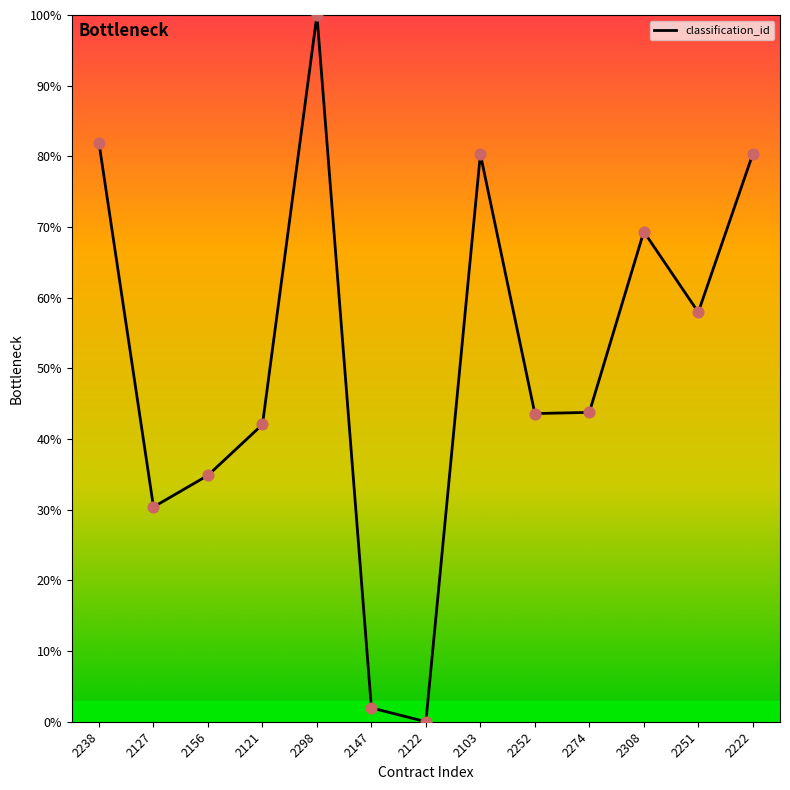

What is the change in value from 2238 to 2127?

-51.5